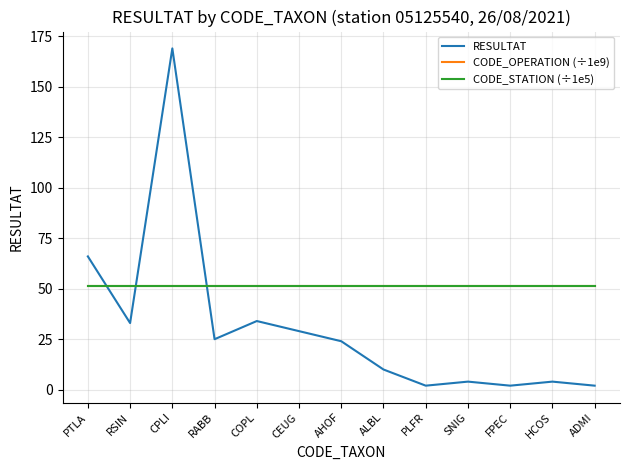

True or false: CODE_OPERATION (÷1e9) and RESULTAT intersect in this chart.

True